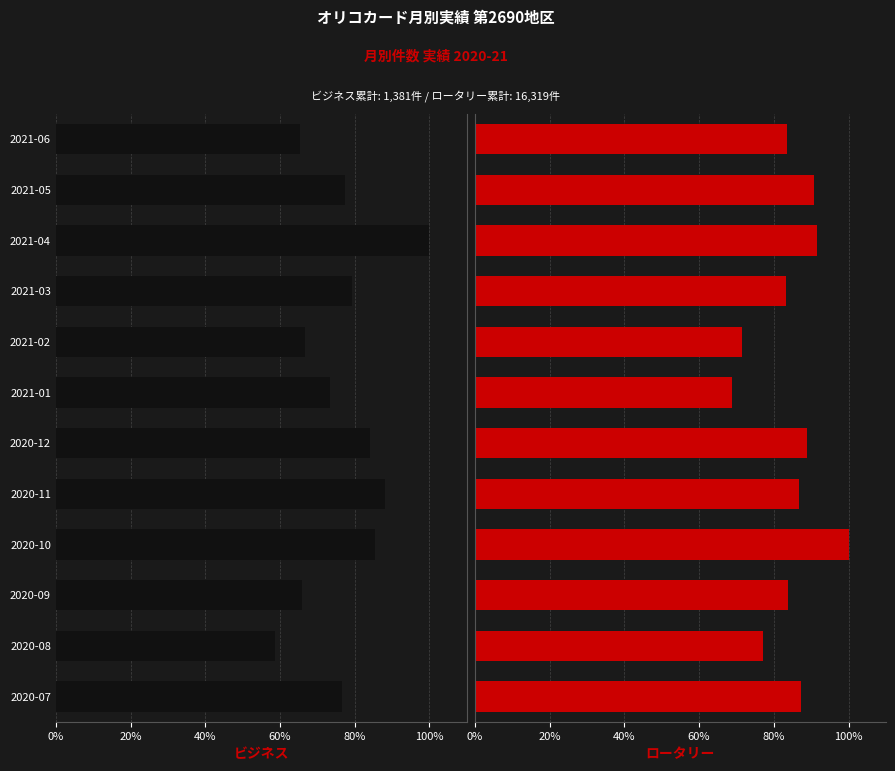

Between 2021-04 and 2020-11, which is larger?

2020-11